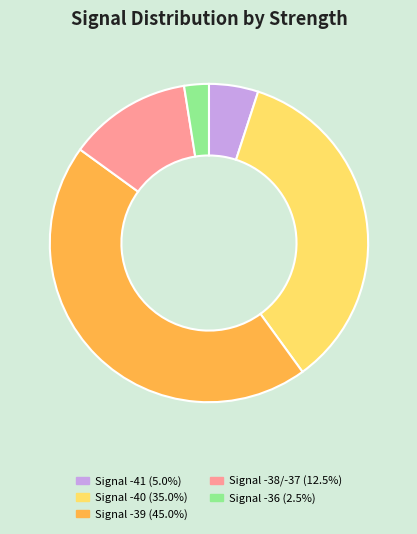

Is there any slice that represents more than half of the pie?

No